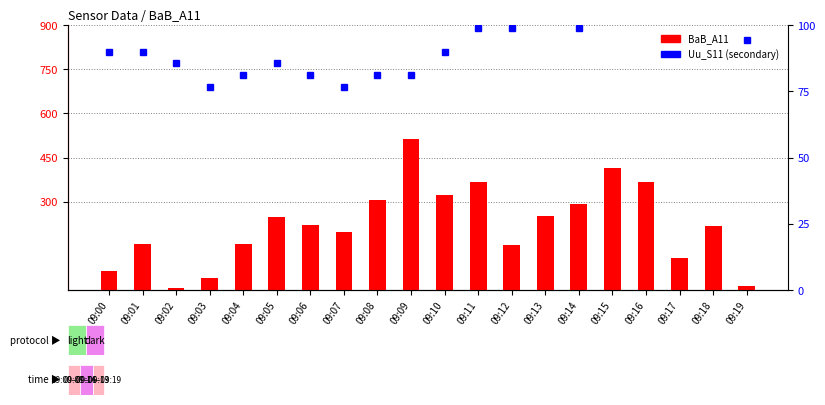

True or false: BaB_A11 (scaled) has a value of 152.0 at 09:12.

True